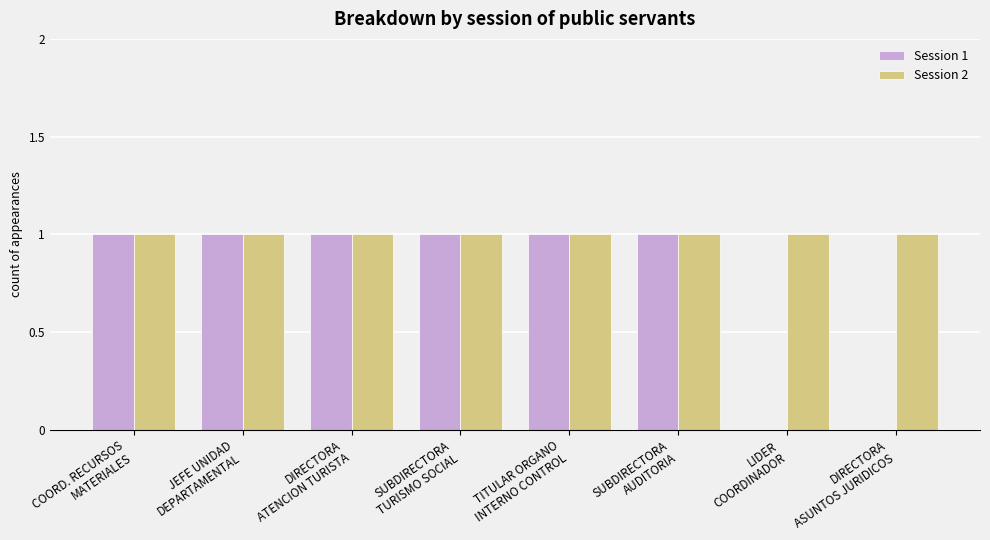

Count the number of data series in this chart.

2